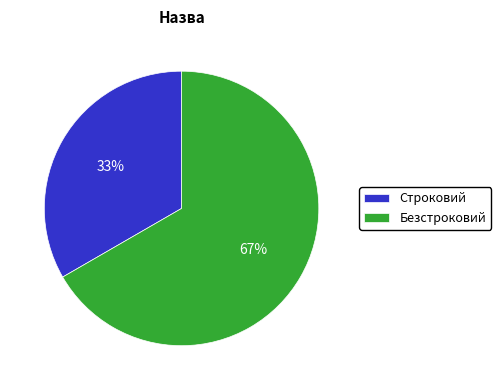

To the nearest percent, what is the combined percentage of Безстроковий and Строковий?

100%